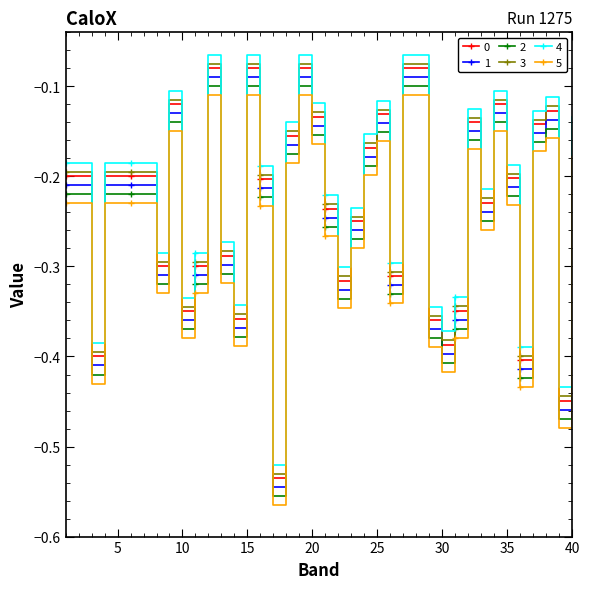

How many data points does each series have?

40